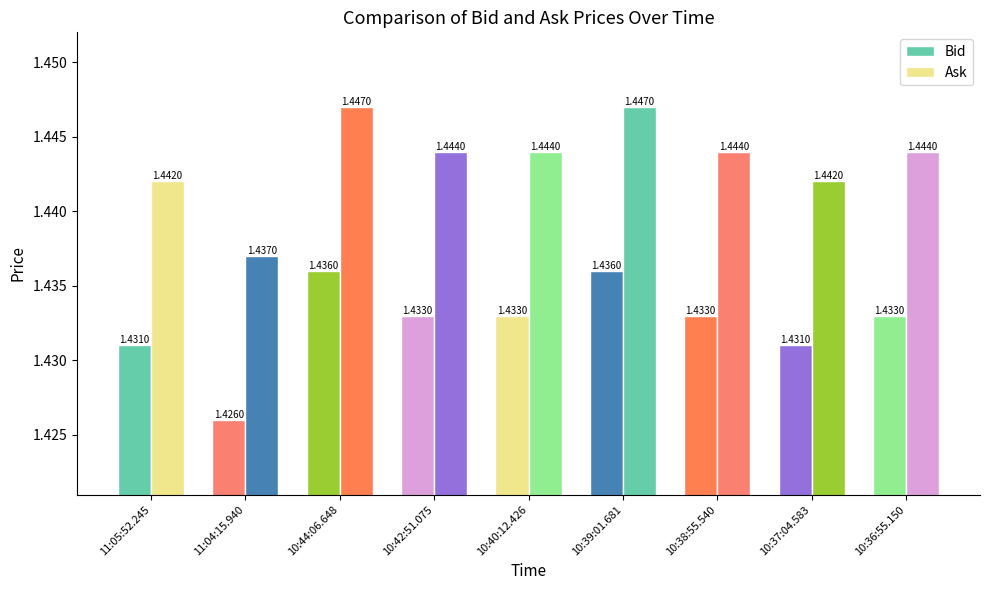

Read the Bid value at 10:37:04.583.

1.4